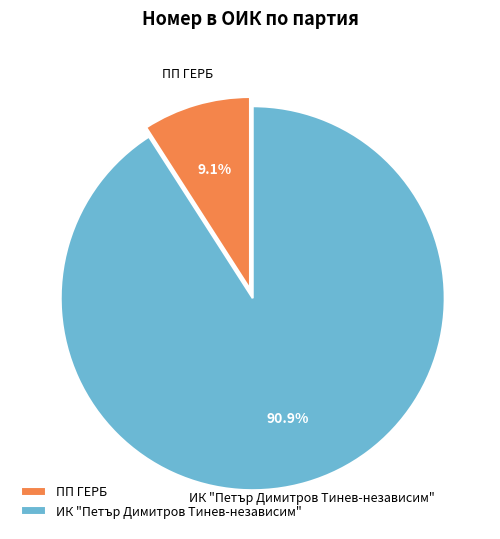

Rank the categories by value from lowest to highest.

ПП ГЕРБ, ИК "Петър Димитров Тинев-независим"